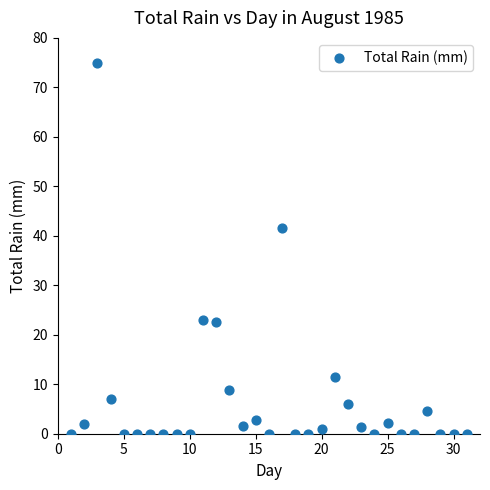

What is the range of Y values (max minus min)?

75.0